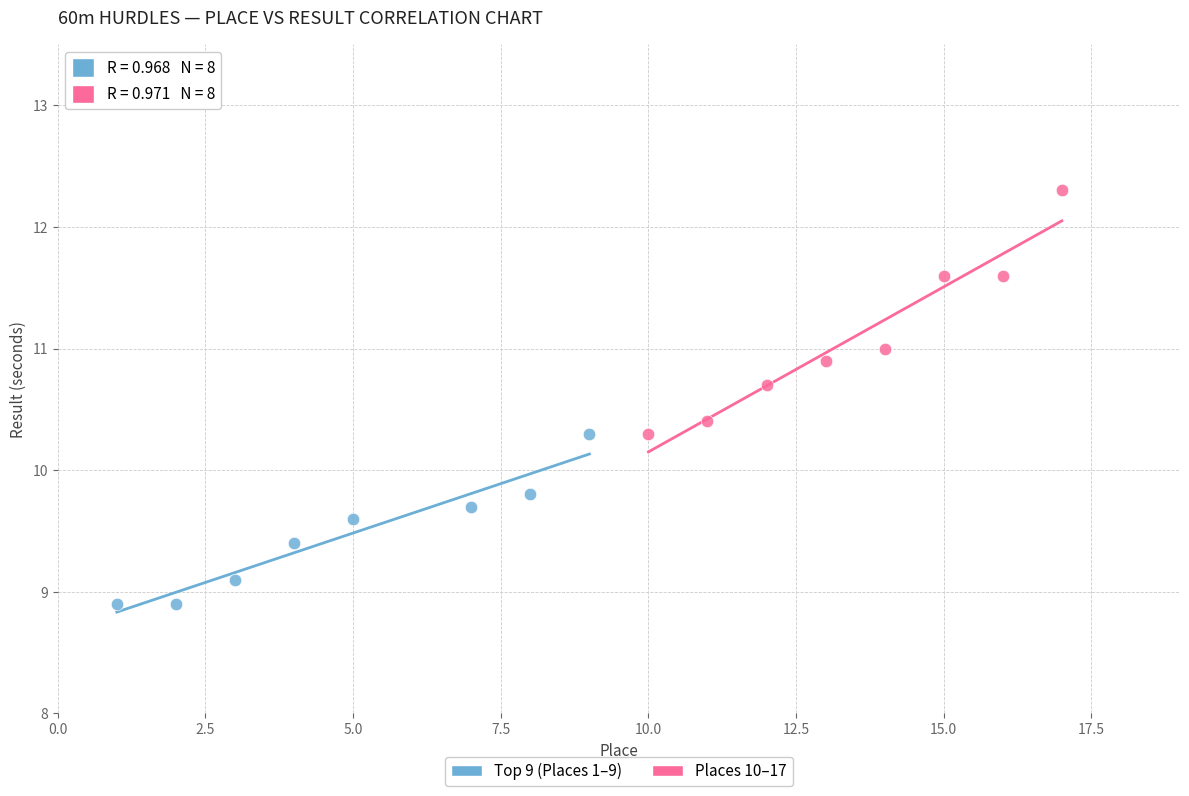

Which series contains the highest Y value?

Places 10–17